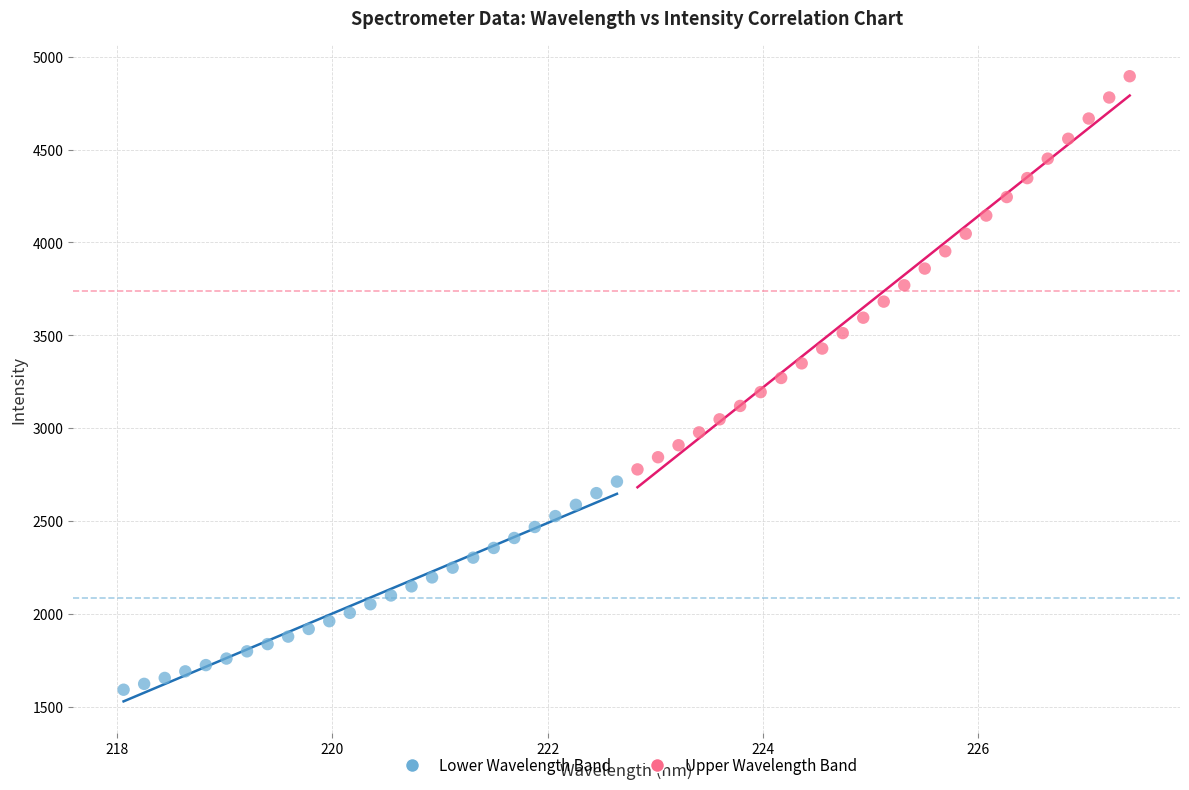

Which series reaches the minimum Y coordinate?

Lower Wavelength Band